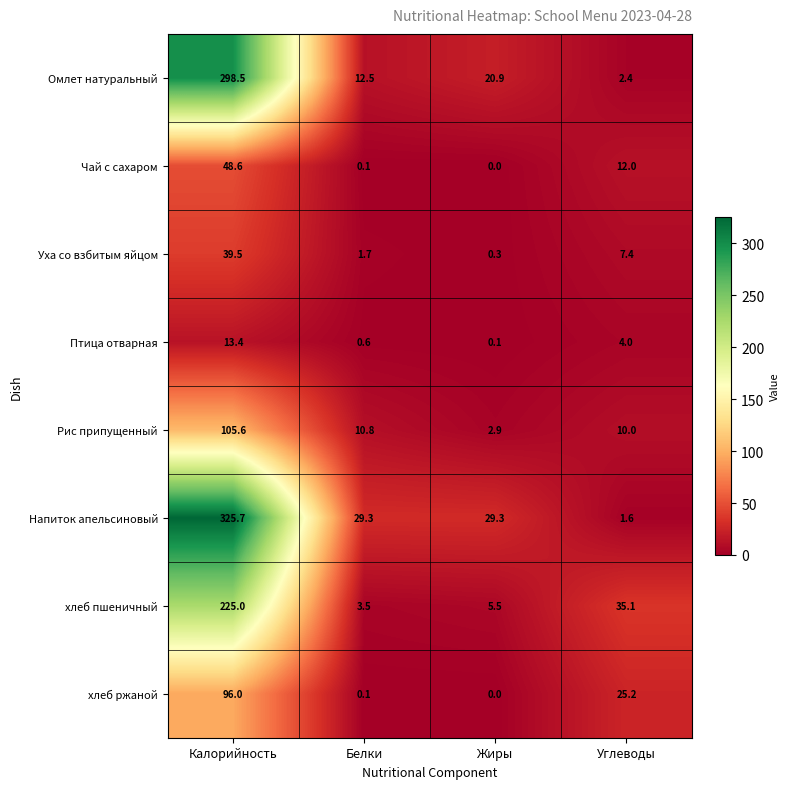

What is the difference between the highest and lowest values at Углеводы?

33.5